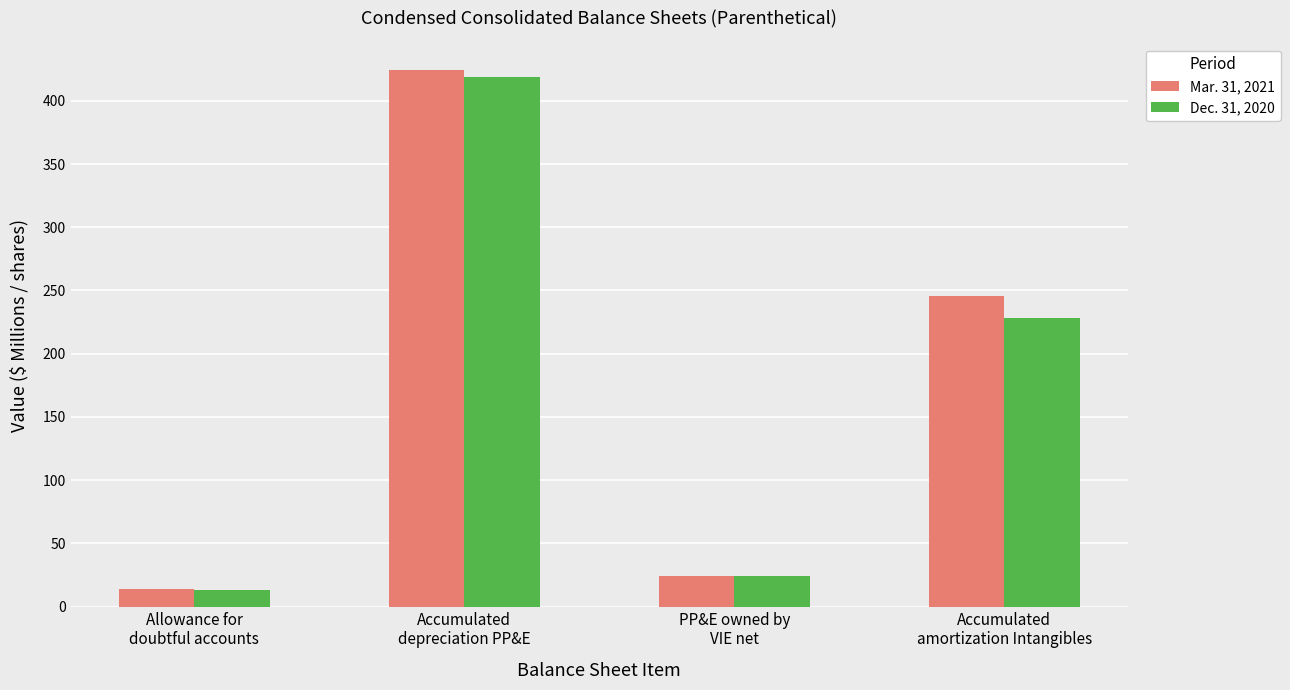

Reading left to right, what are all the values shown in this chart?

Mar. 31, 2021: Allowance for
doubtful accounts=14	Accumulated
depreciation PP&E=424	PP&E owned by
VIE net=24	Accumulated
amortization Intangibles=246
Dec. 31, 2020: Allowance for
doubtful accounts=13	Accumulated
depreciation PP&E=419	PP&E owned by
VIE net=24	Accumulated
amortization Intangibles=228